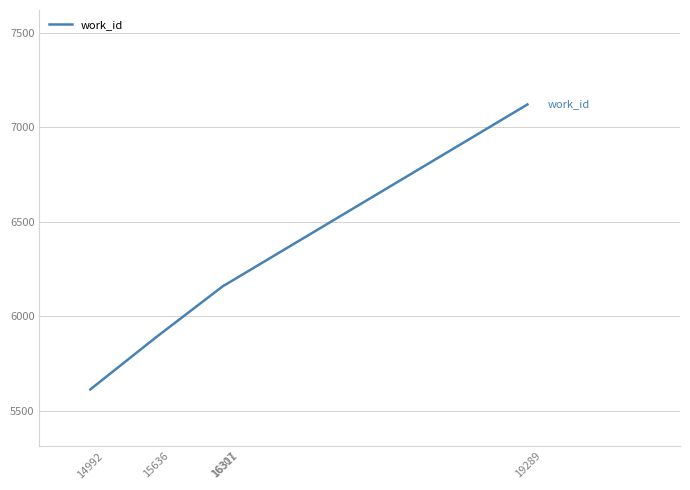

What is the greatest value displayed?

7120